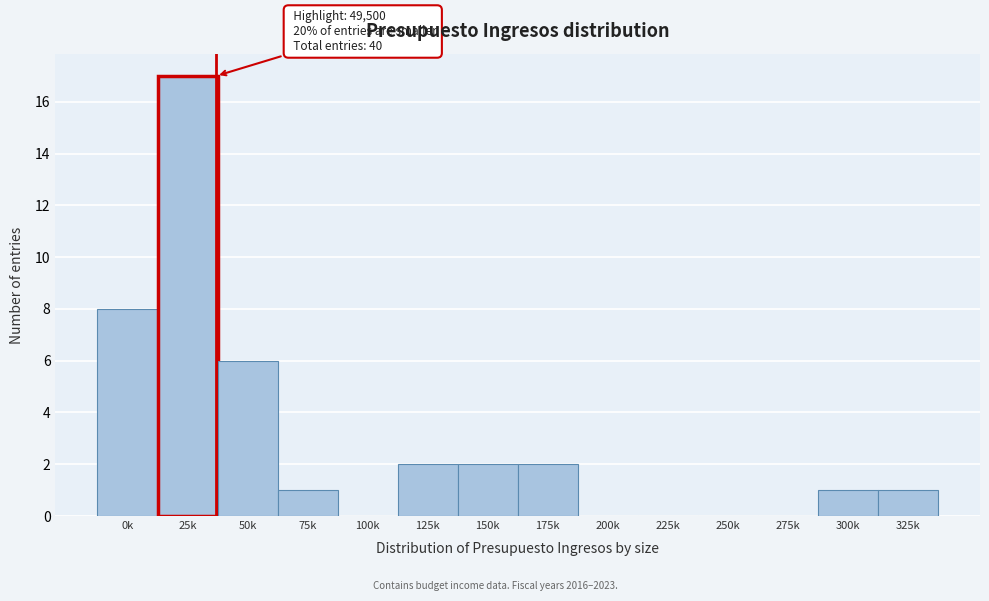

What is the sum of the values at 25k and 50k?

23